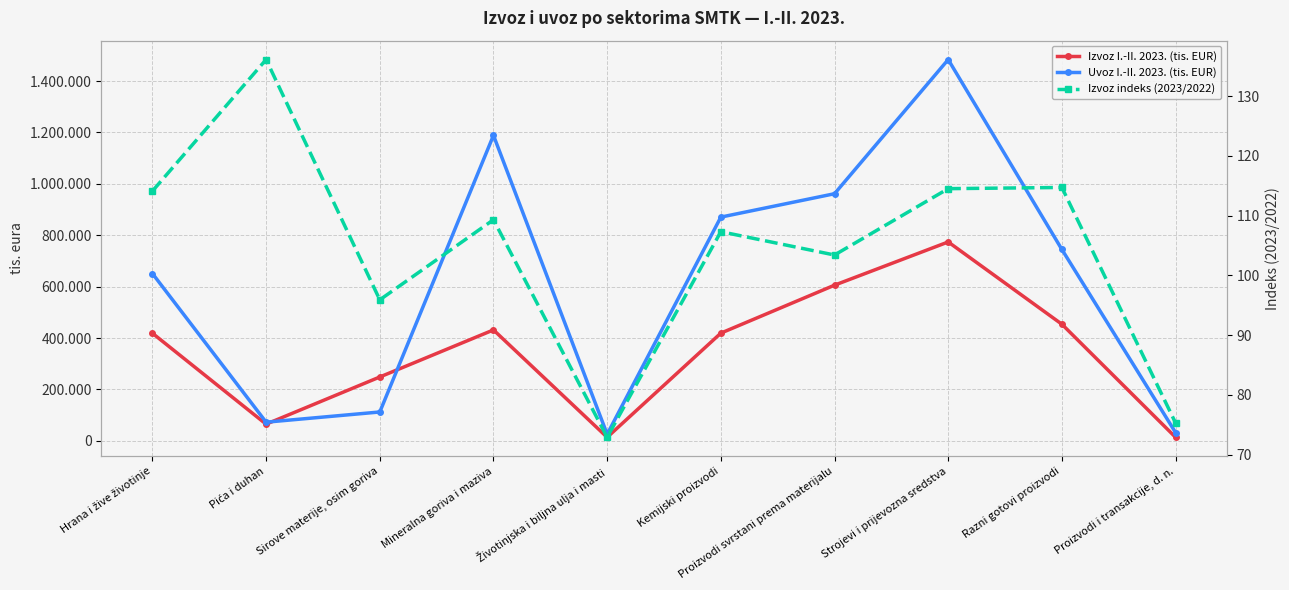

What position from the left is Proizvodi svrstani prema materijalu?

7